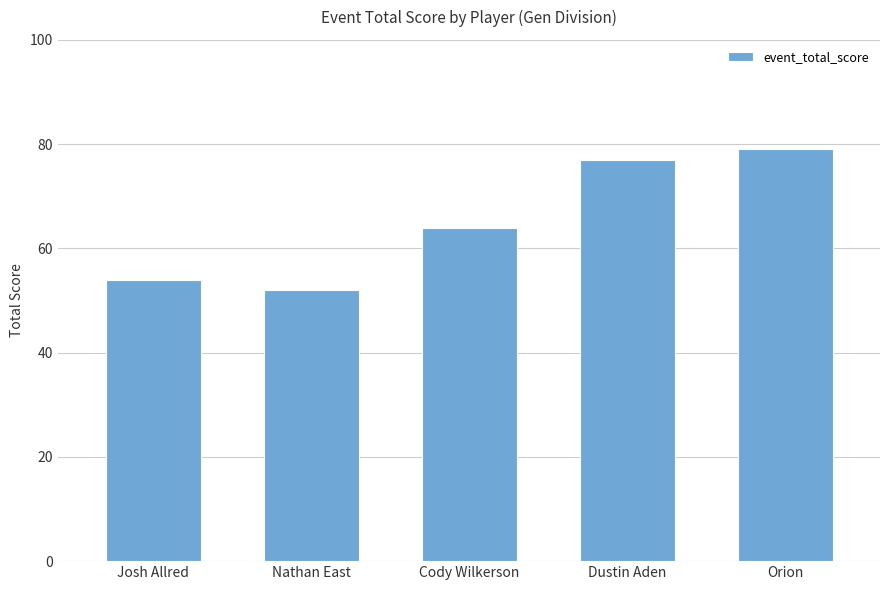

List the labels in order of value, smallest first.

Nathan East, Josh Allred, Cody Wilkerson, Dustin Aden, Orion